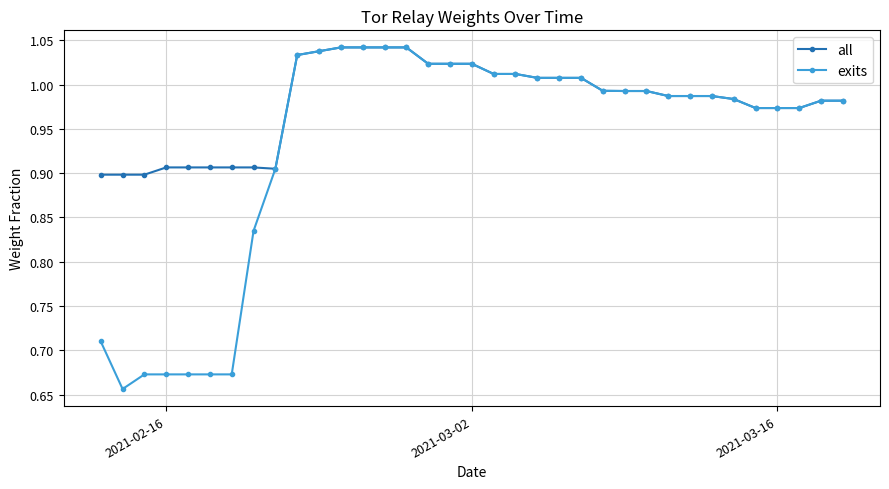

At how many categories does at least one series exceed 0?

35